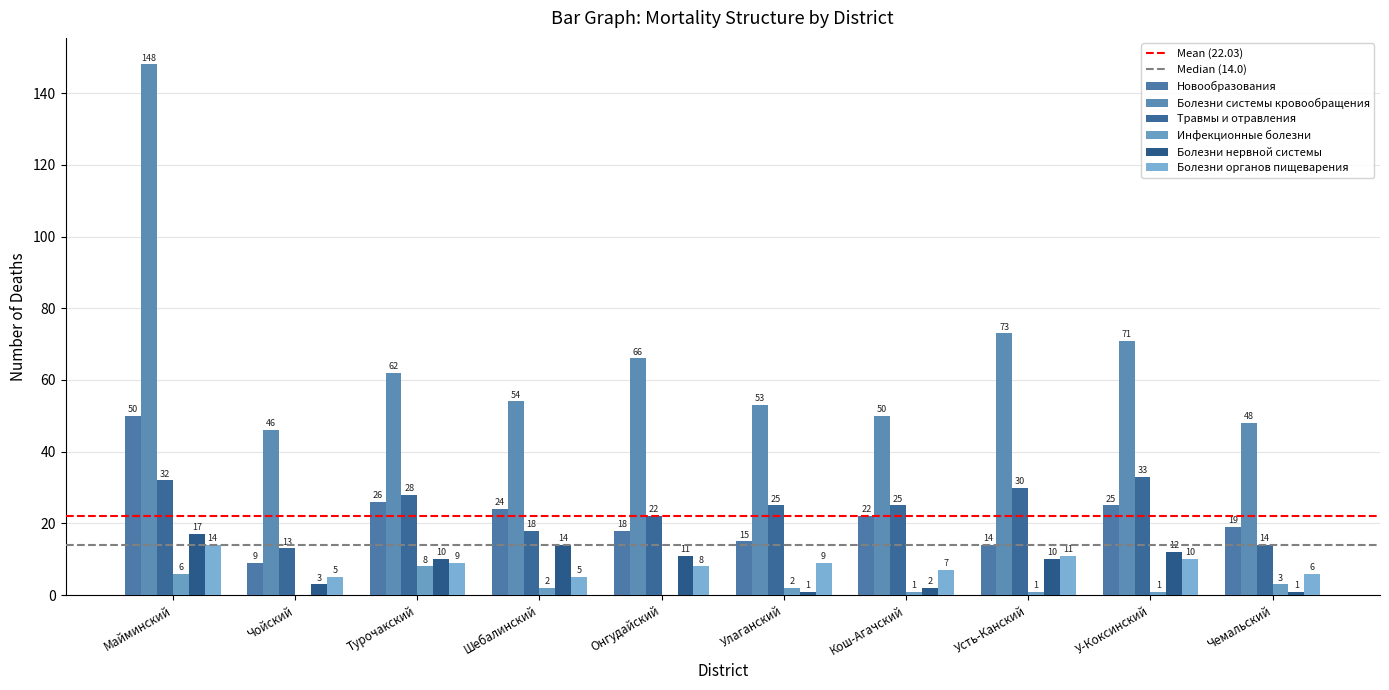

Count the number of data series in this chart.

6